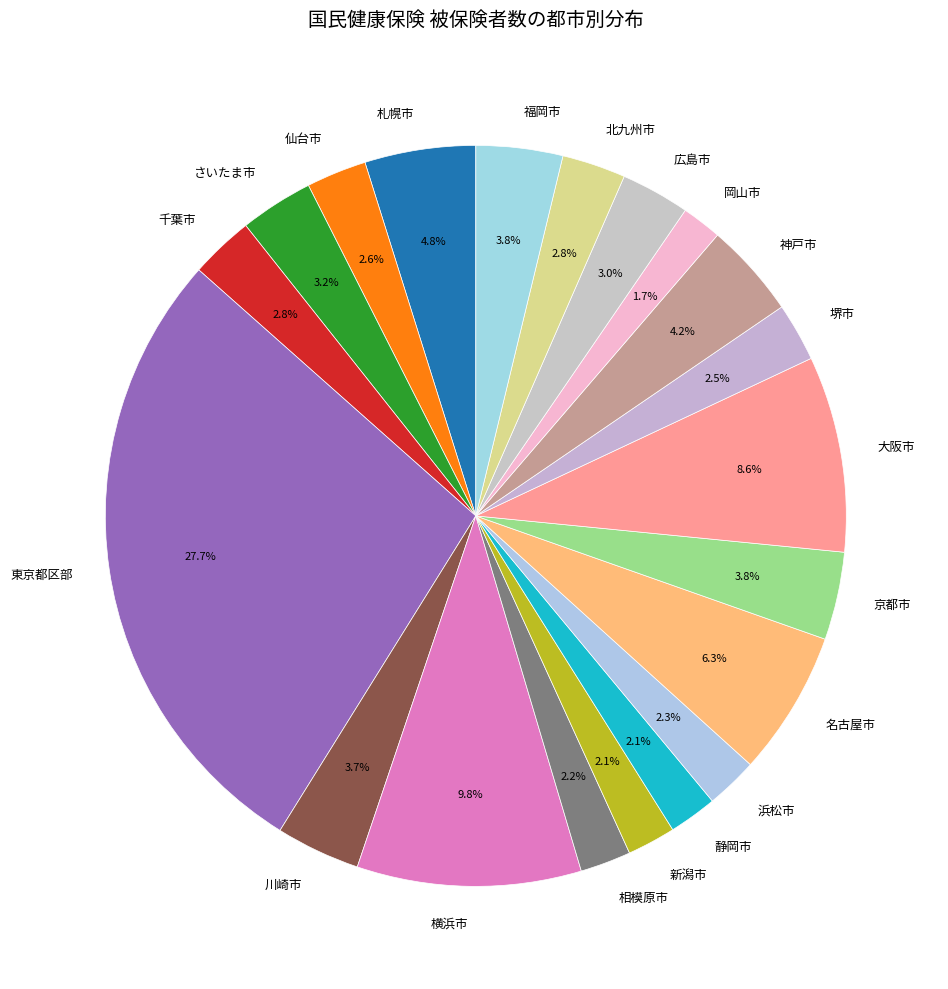

What is the ratio of the value at 浜松市 to the value at 札幌市?

0.5